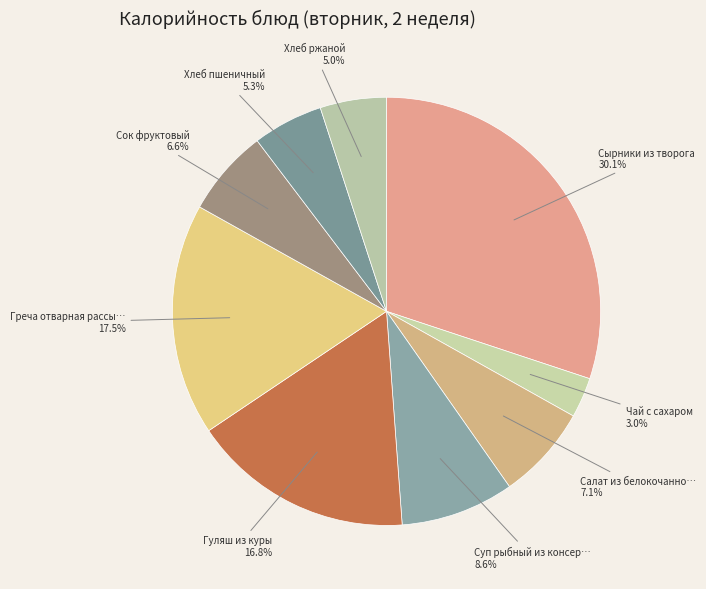

Count the number of slices in the pie.

9